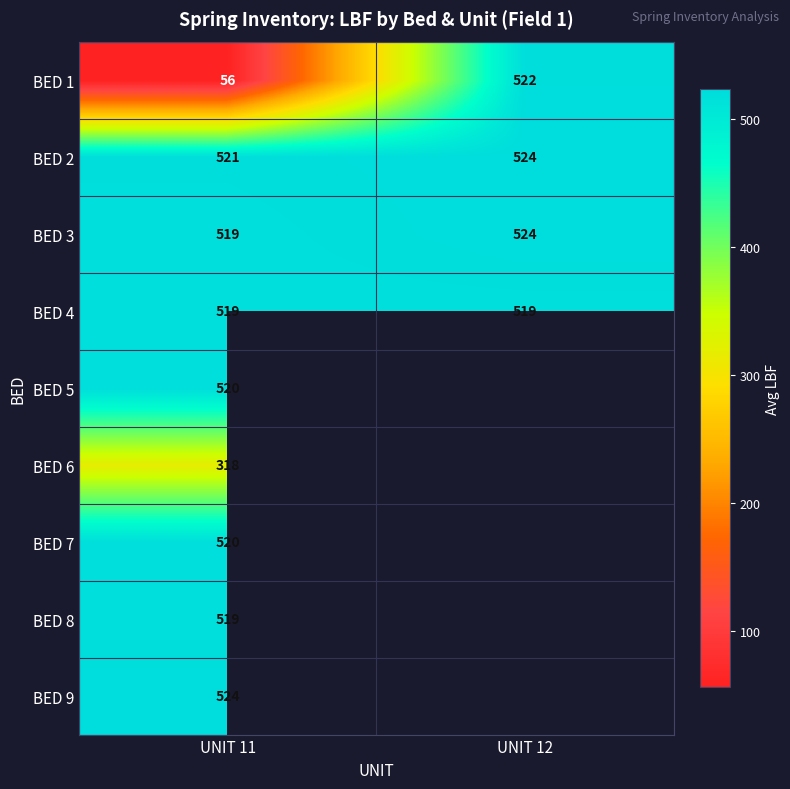

At which category is the sum across all series the highest?

UNIT 11